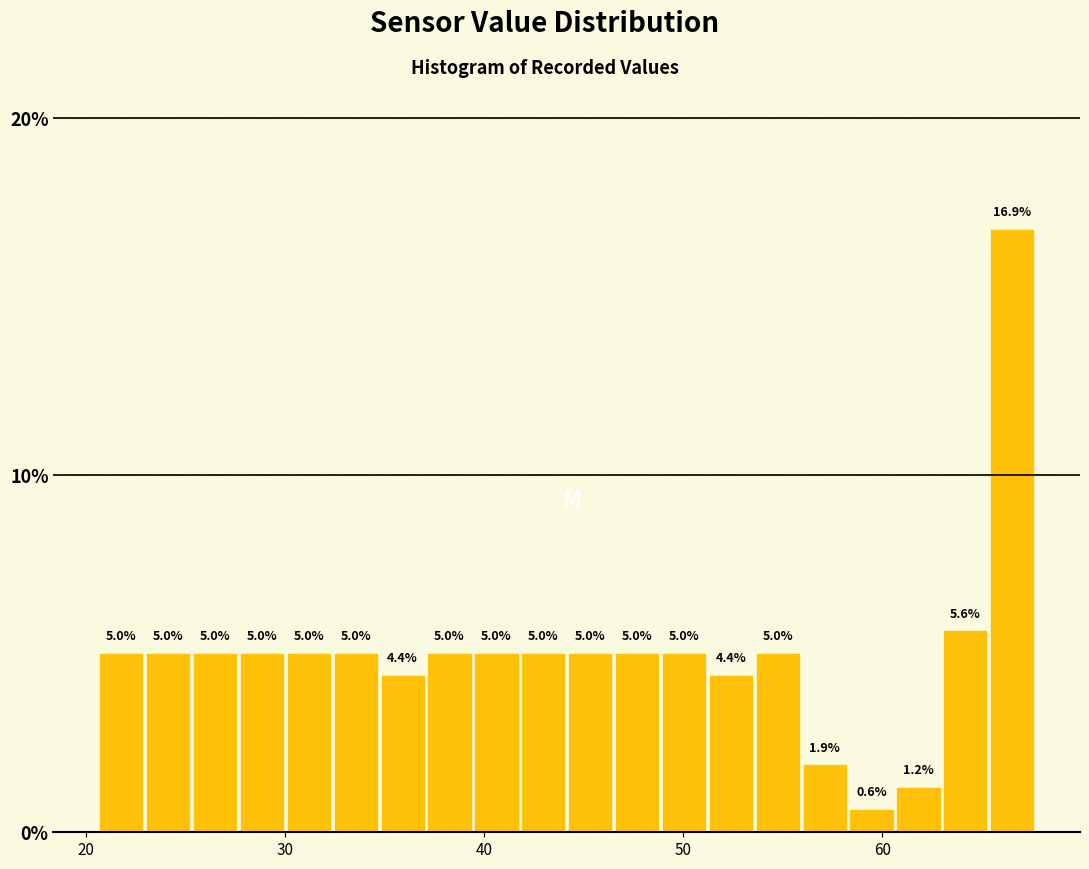

Read against the x-axis, roughly where is the centre of the tallest bar?

67